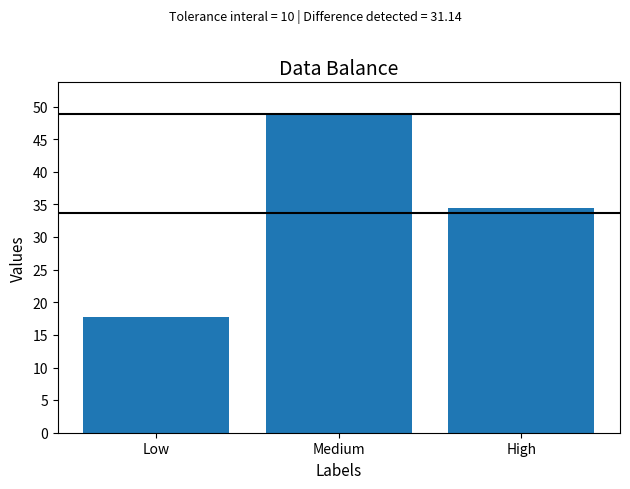

What is the label of the 2nd bar from the right?

Medium